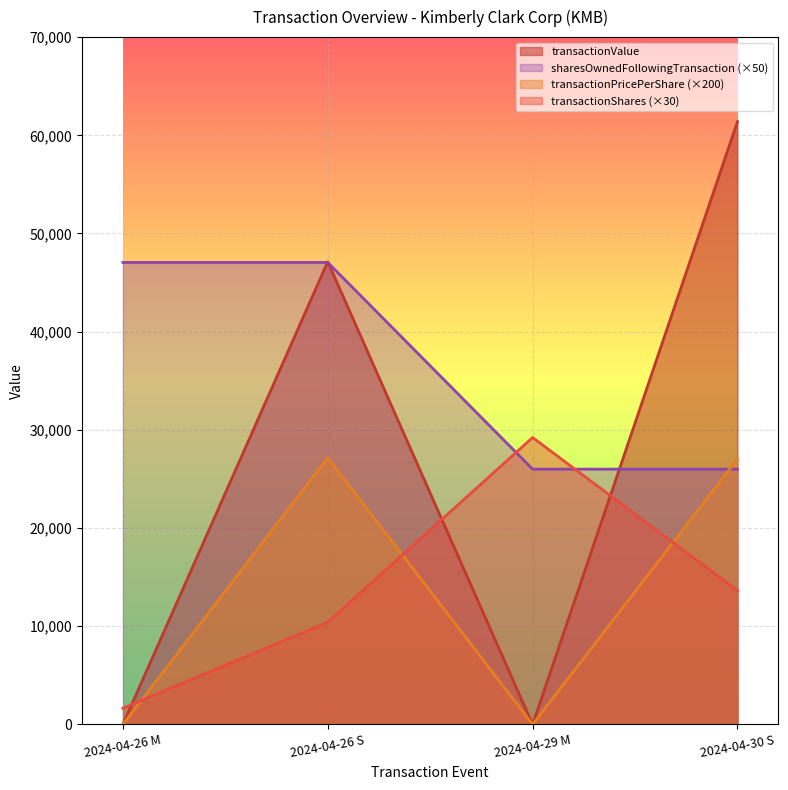

Which category has the highest value in the transactionPricePerShare series?

2024-04-26 S